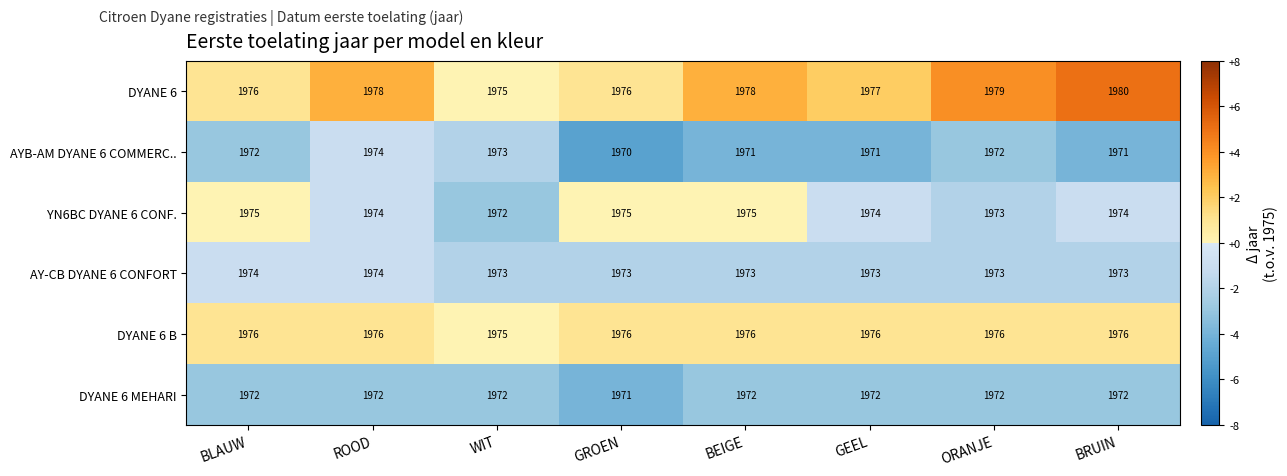

Which series has the largest total across all categories?

DYANE 6